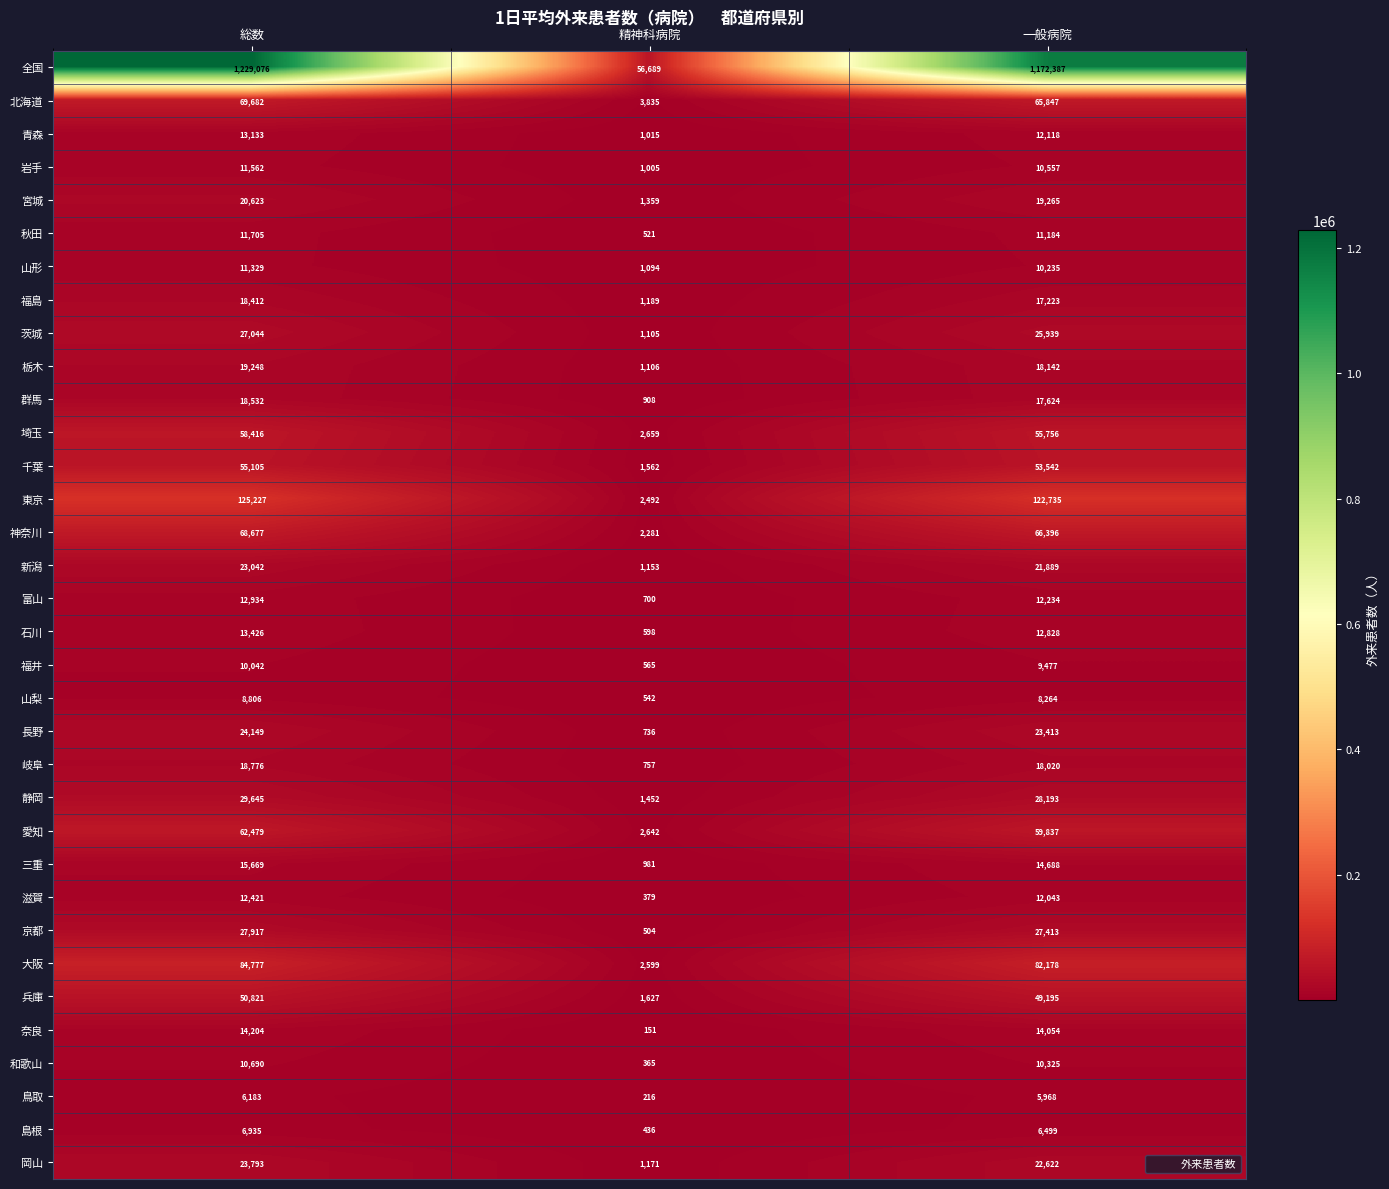

True or false: 福井 has a value of 9477 at 一般病院.

True